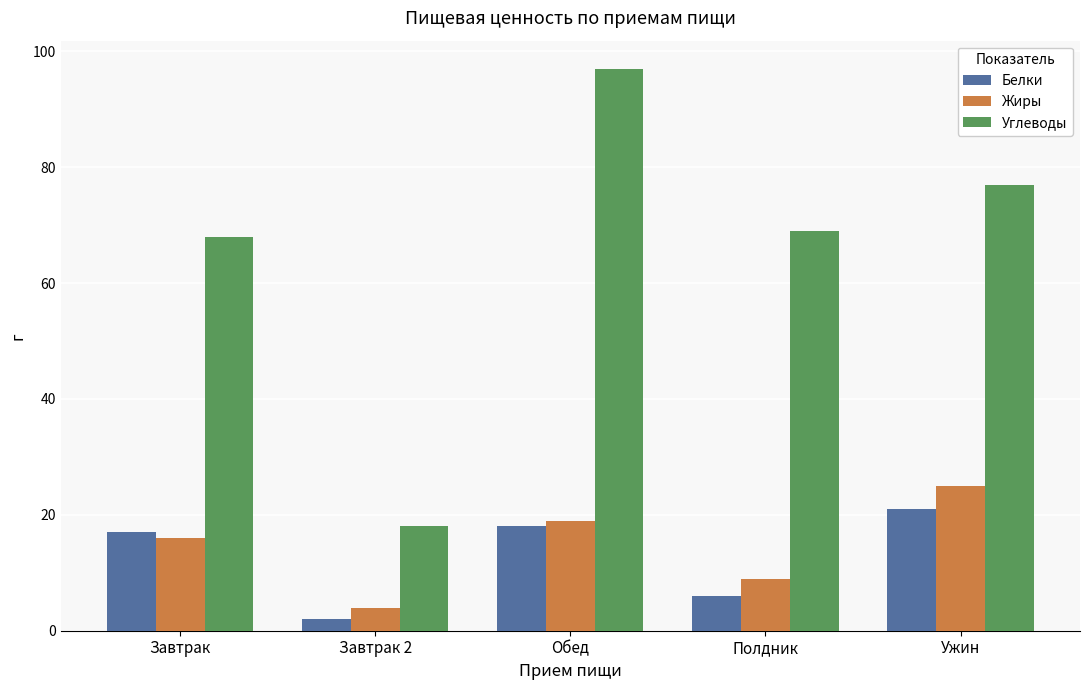

Which series has the largest range (max minus min)?

Углеводы